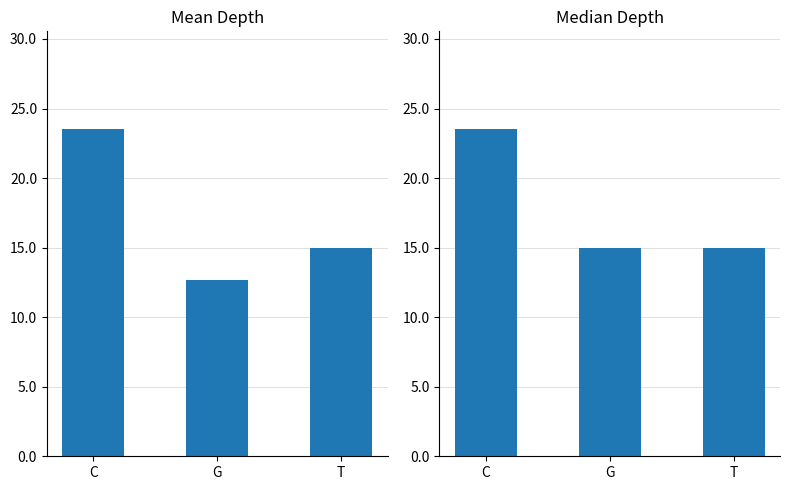

What are all the series names shown in the legend?

mean depth, median depth